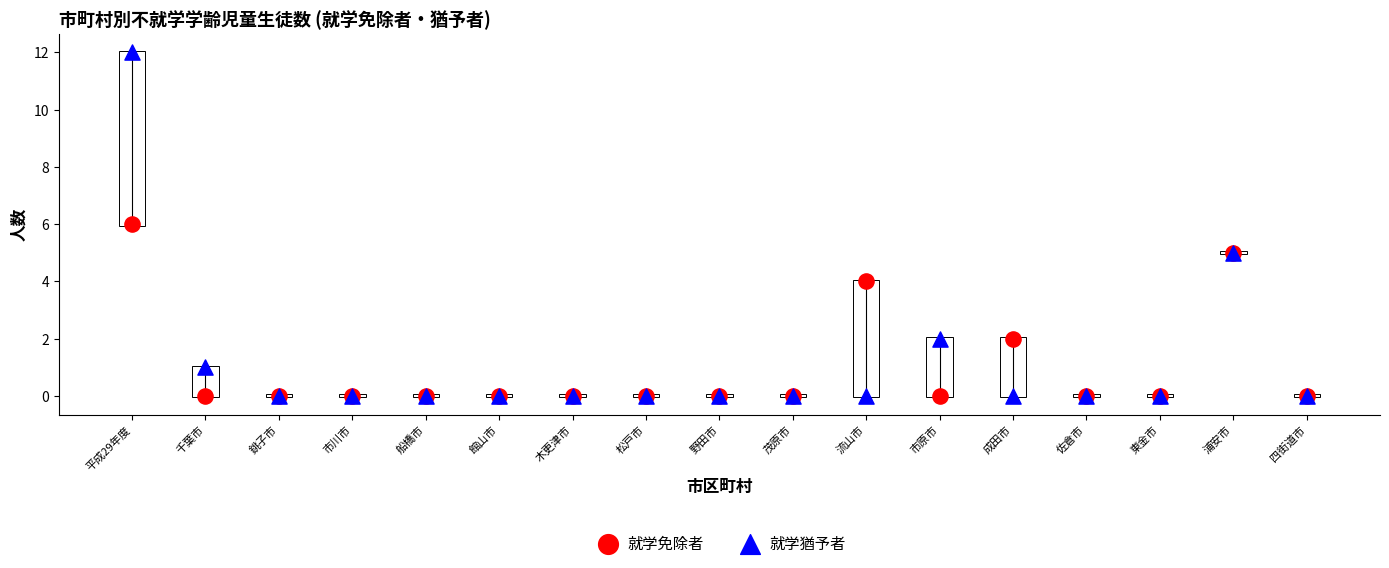

Which series reaches the maximum Y coordinate?

就学猶予者